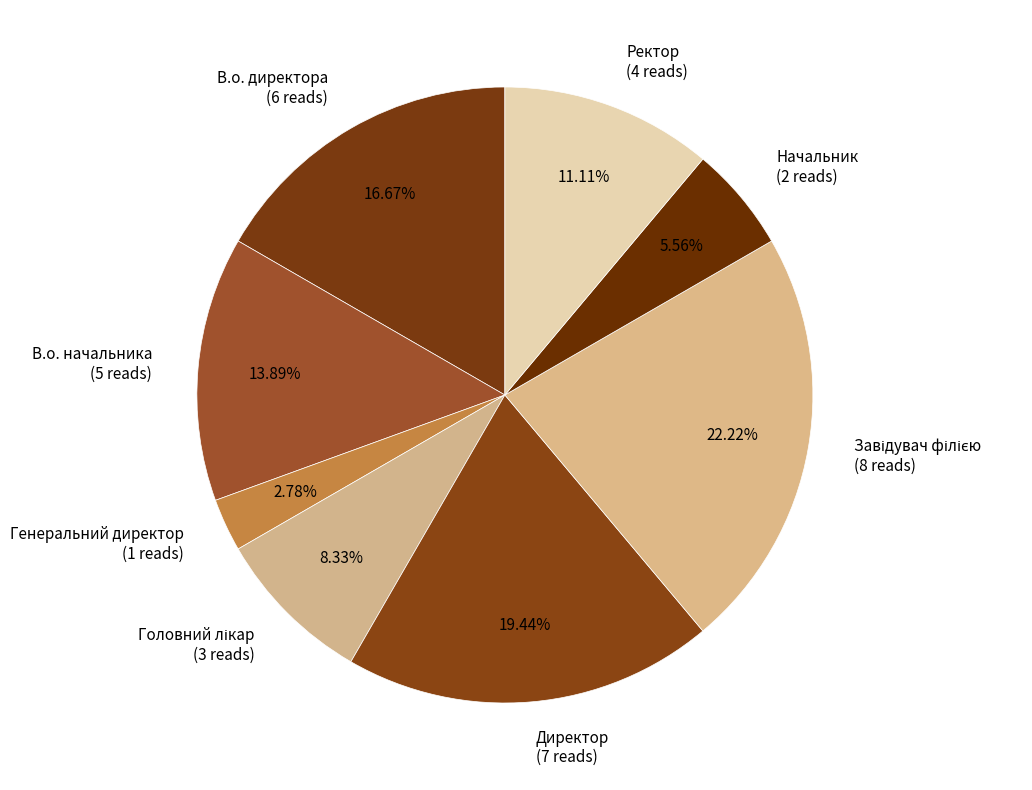

Which has a higher value, Директор (7 reads) or Генеральний директор (1 reads)?

Директор (7 reads)